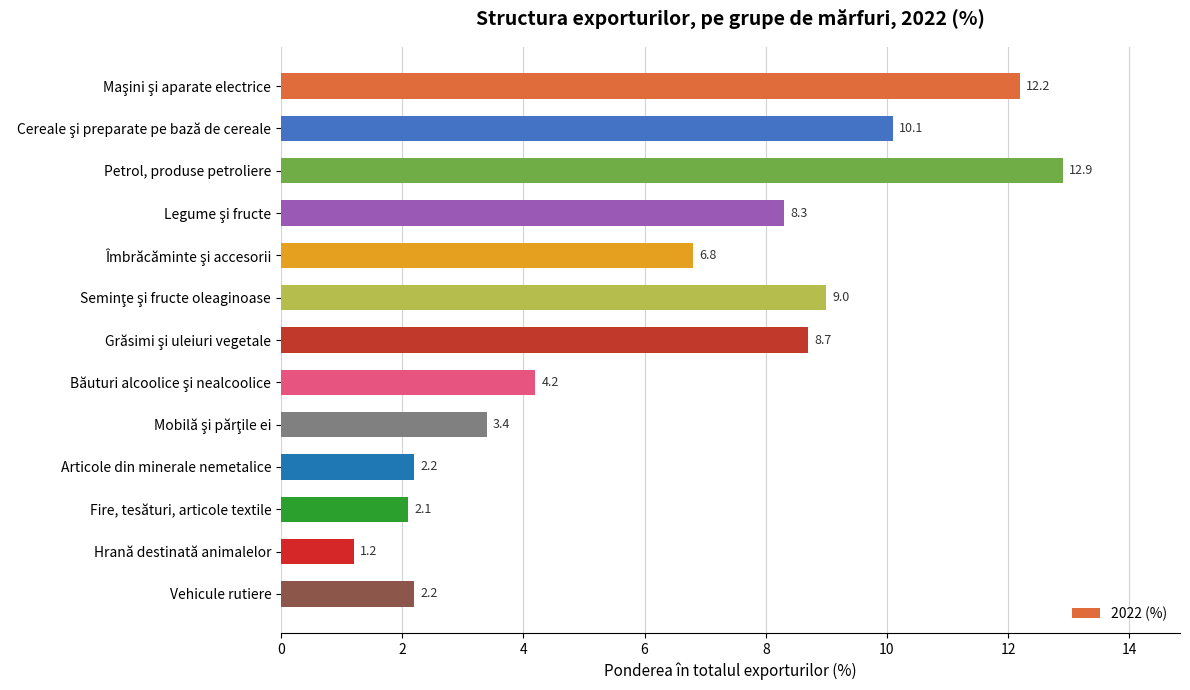

What is the value of the 12th bar from the top?

1.2